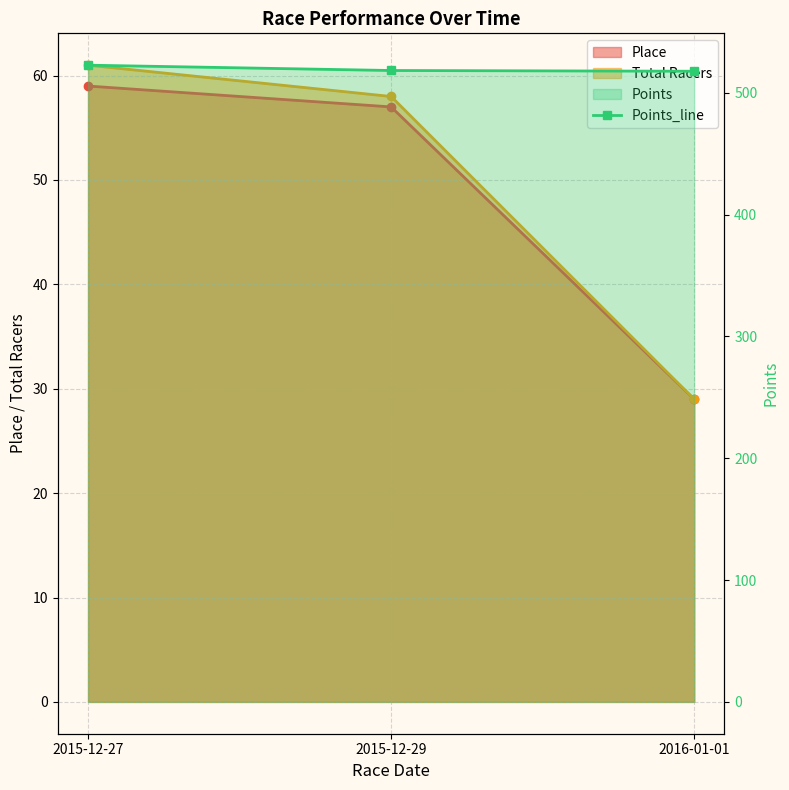

What is the label of the 1st point from the left?

2015-12-27